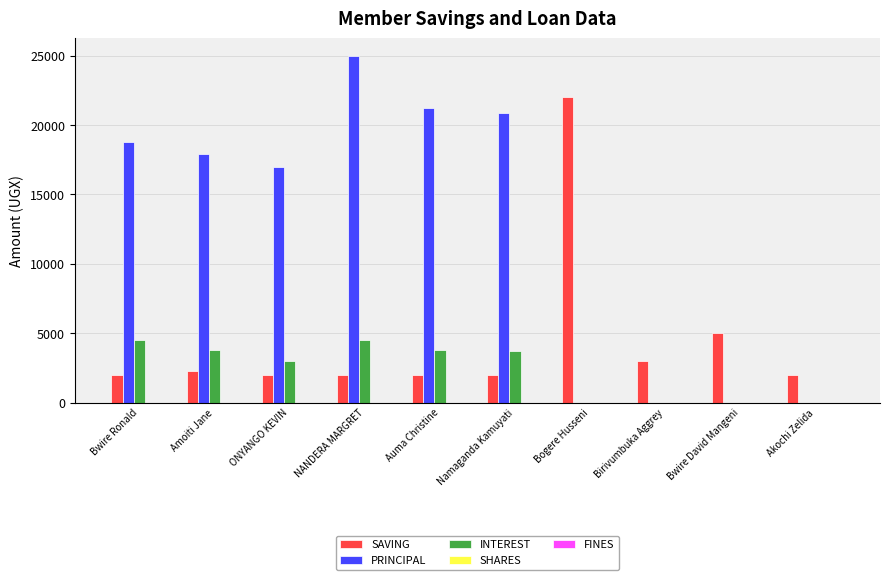

At which category is the sum across all series the highest?

NANDERA MARGRET